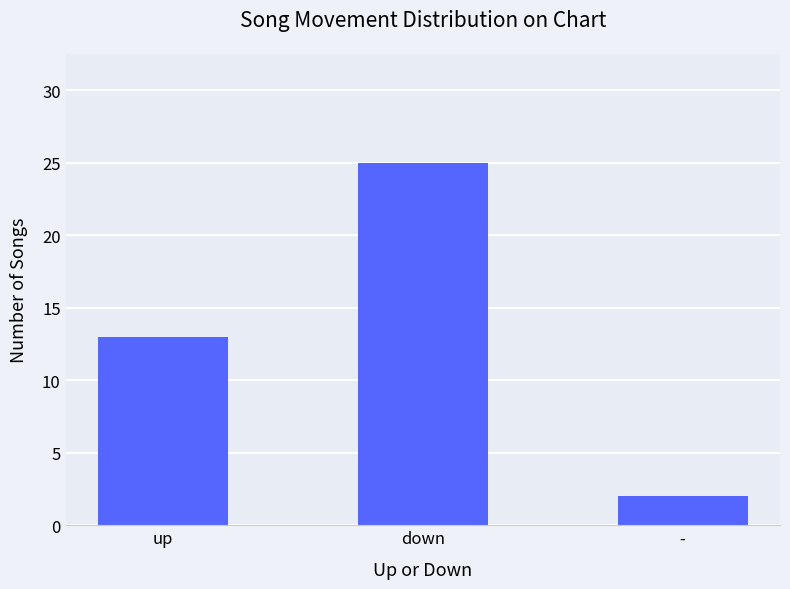

Reading left to right, transcribe all the data shown in this chart.

13	25	2